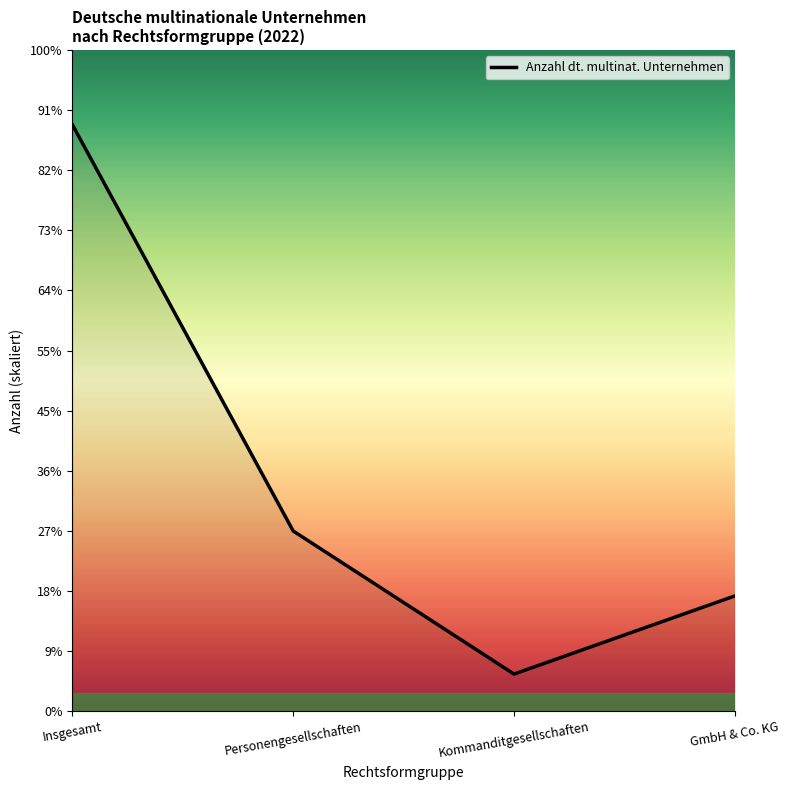

List the labels in order of value, smallest first.

Kommanditgesellschaften, GmbH & Co. KG, Personengesellschaften, Insgesamt